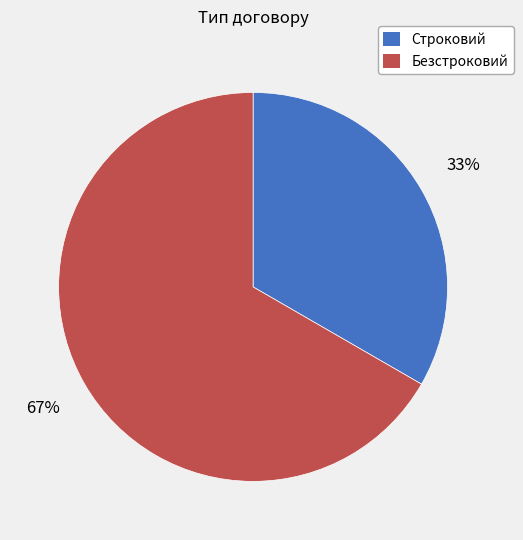

Which category accounts for the majority?

Безстроковий